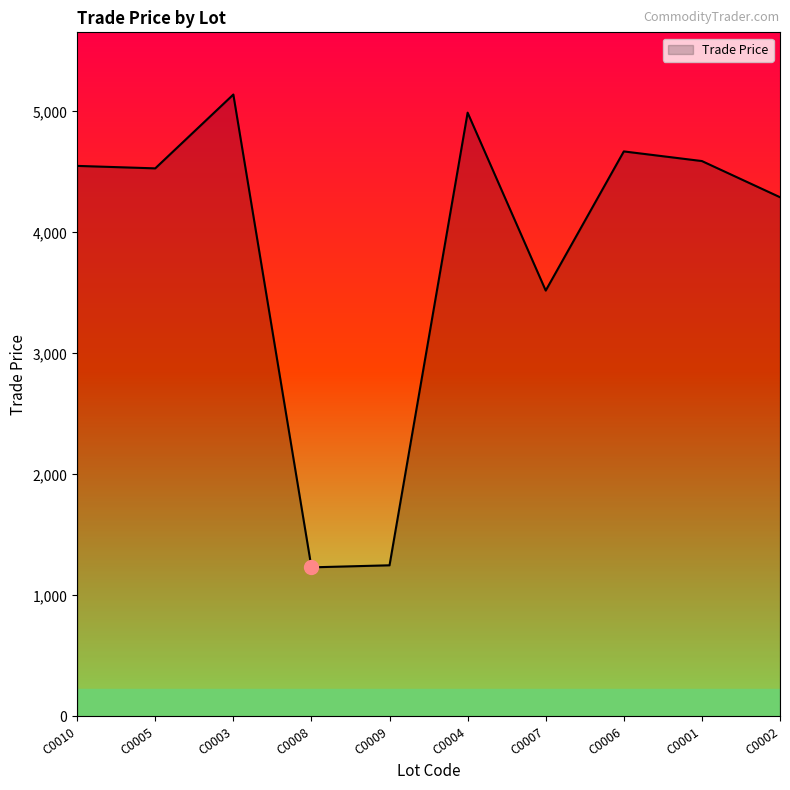

Which label corresponds to the largest value in the chart?

C0003